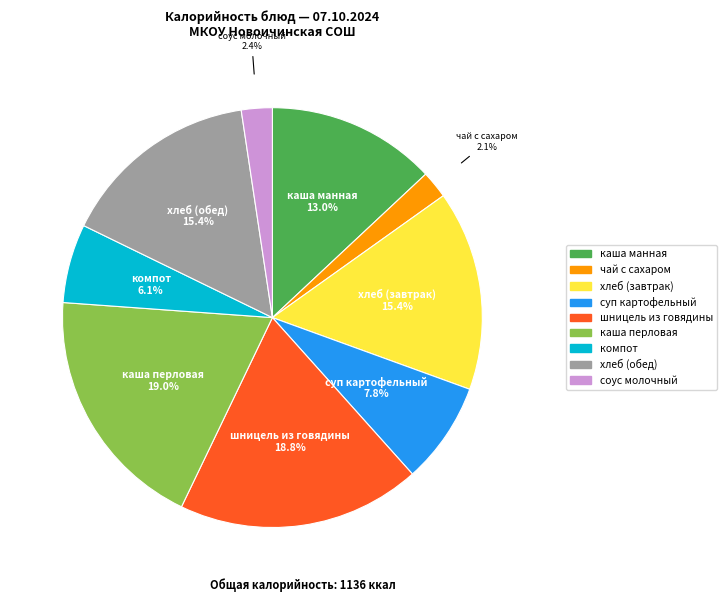

What percentage is the суп картофельный slice, to the nearest percent?

8%